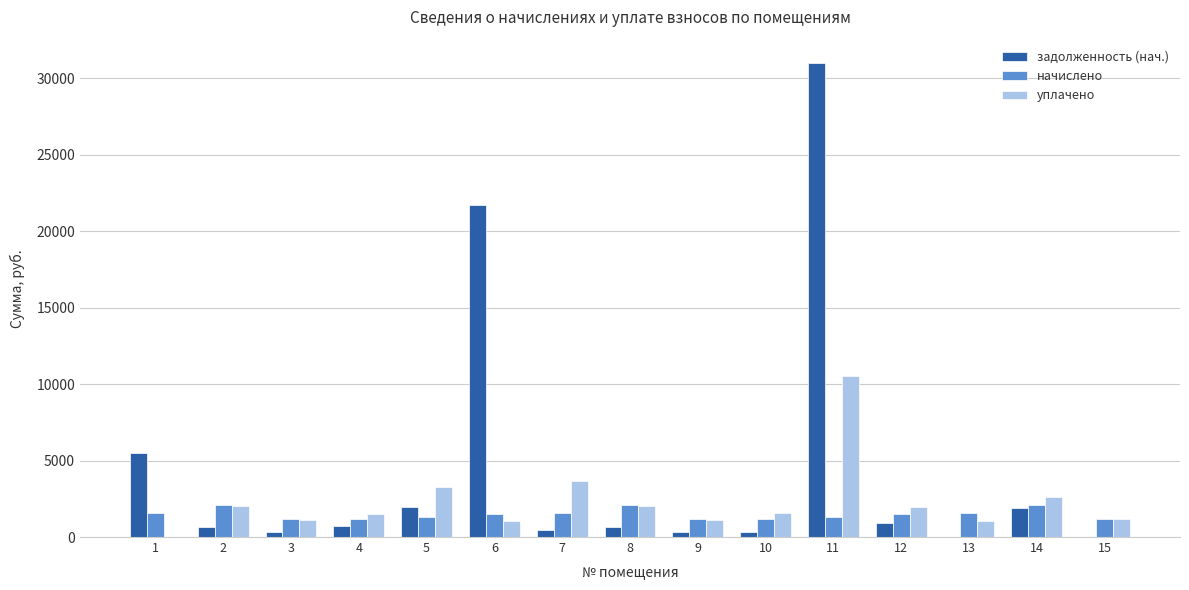

The value of задолженность (нач.) at 6 is 14576.2. True or false?

False